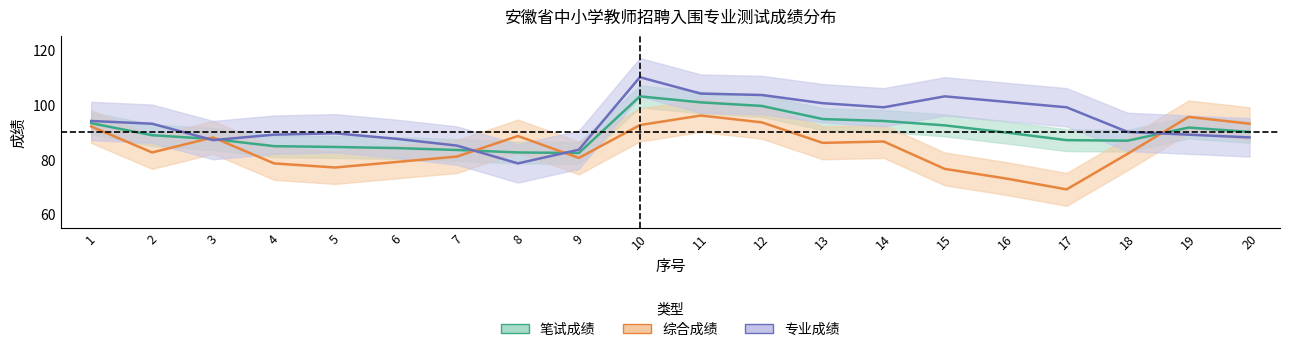

Reading left to right, extract all data points from this chart.

笔试成绩: 1=93.2	2=88.8	3=87.4	4=84.8	5=84.5	6=84.1	7=83.4	8=82.5	9=82.3	10=103.0	11=100.8	12=99.5	13=94.7	14=94.0	15=92.4	16=89.8	17=87.0	18=86.8	19=91.6	20=90.0
综合成绩: 1=92.0	2=82.5	3=88.0	4=78.5	5=77.0	6=79.0	7=81.0	8=88.5	9=80.5	10=92.5	11=96.0	12=93.5	13=86.0	14=86.5	15=76.5	16=73.0	17=69.0	18=82.0	19=95.5	20=93.0
专业成绩: 1=94.0	2=93.0	3=87.0	4=89.0	5=89.5	6=87.5	7=85.0	8=78.5	9=83.5	10=110.0	11=104.0	12=103.5	13=100.5	14=99.0	15=103.0	16=101.0	17=99.0	18=90.0	19=89.0	20=88.0